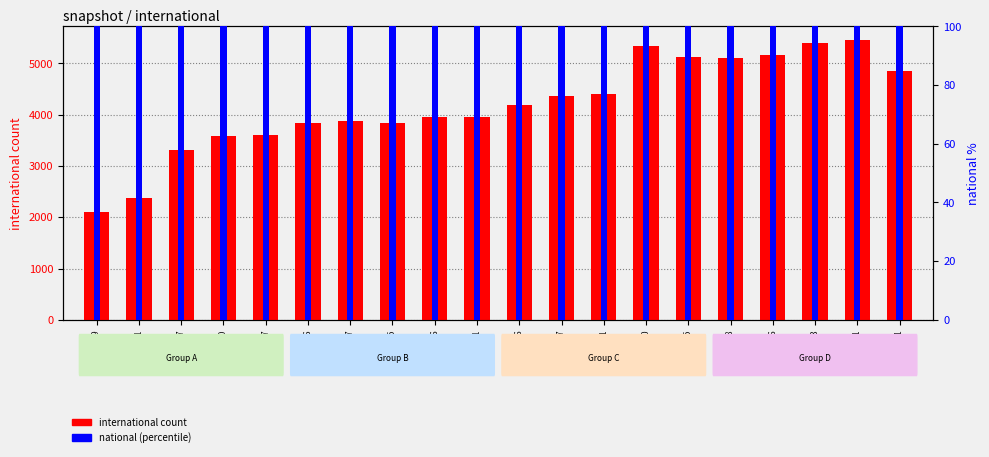

Which has a higher value, 2009-04-06 or 2010-11-17?

2010-11-17